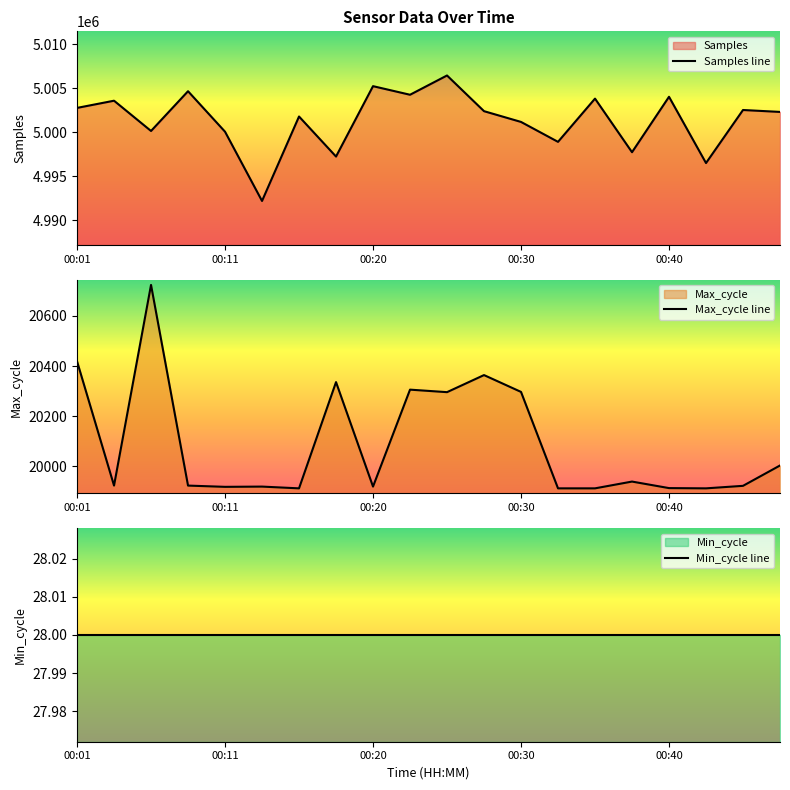

Is the value of Samples line at 19 greater than the value of Min_cycle line at 12?

Yes